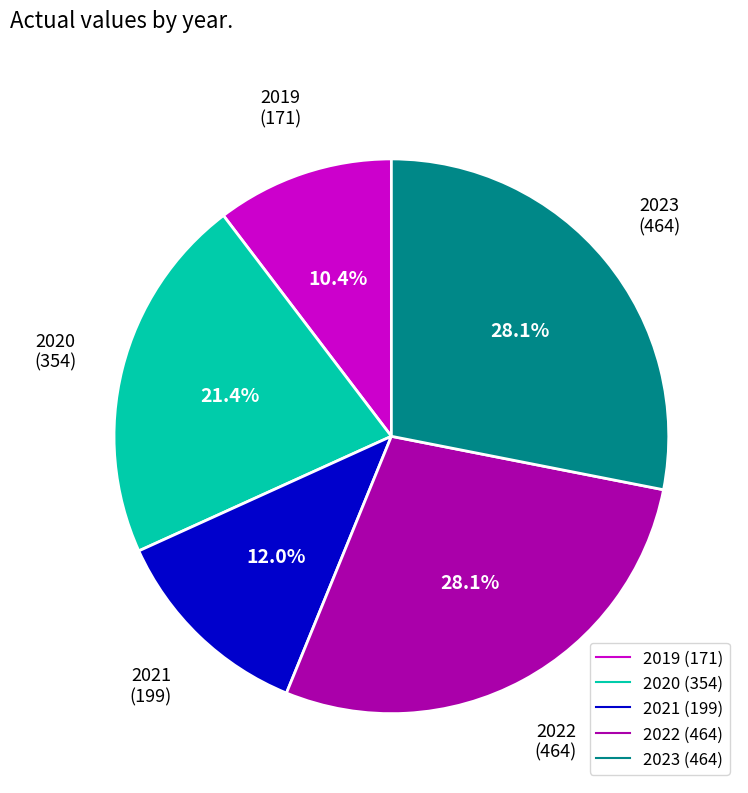

What percentage is the 2019 slice, to the nearest percent?

10%